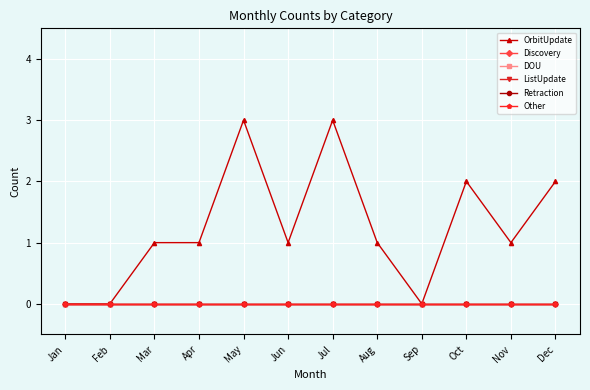

Which series changed the most between Mar and May?

OrbitUpdate